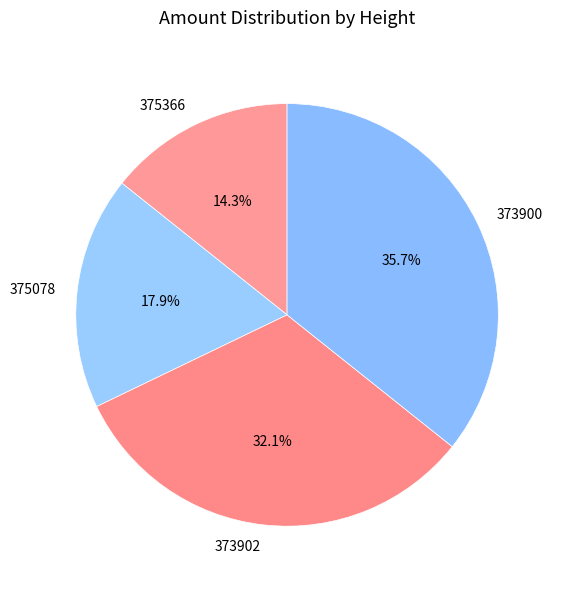

True or false: 373900 accounts for 36% of the total.

True